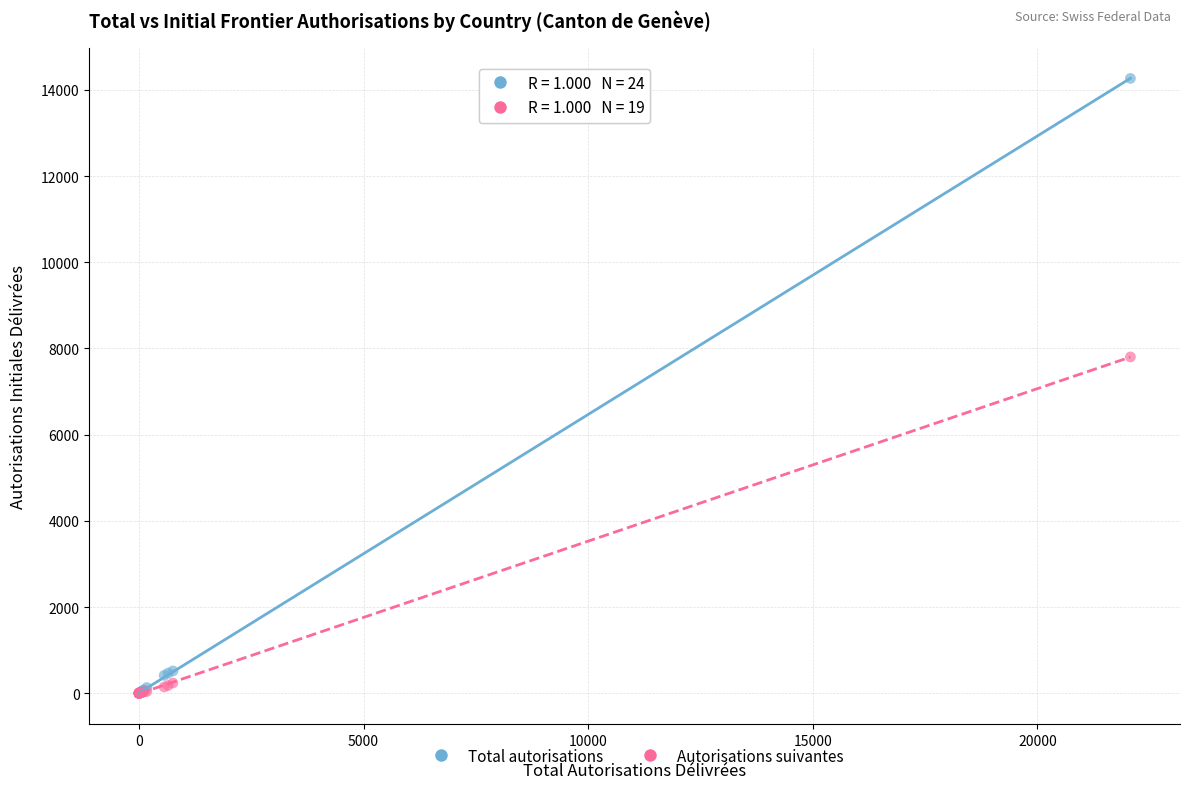

Across all series, what Y value is closest to 7133?

7804